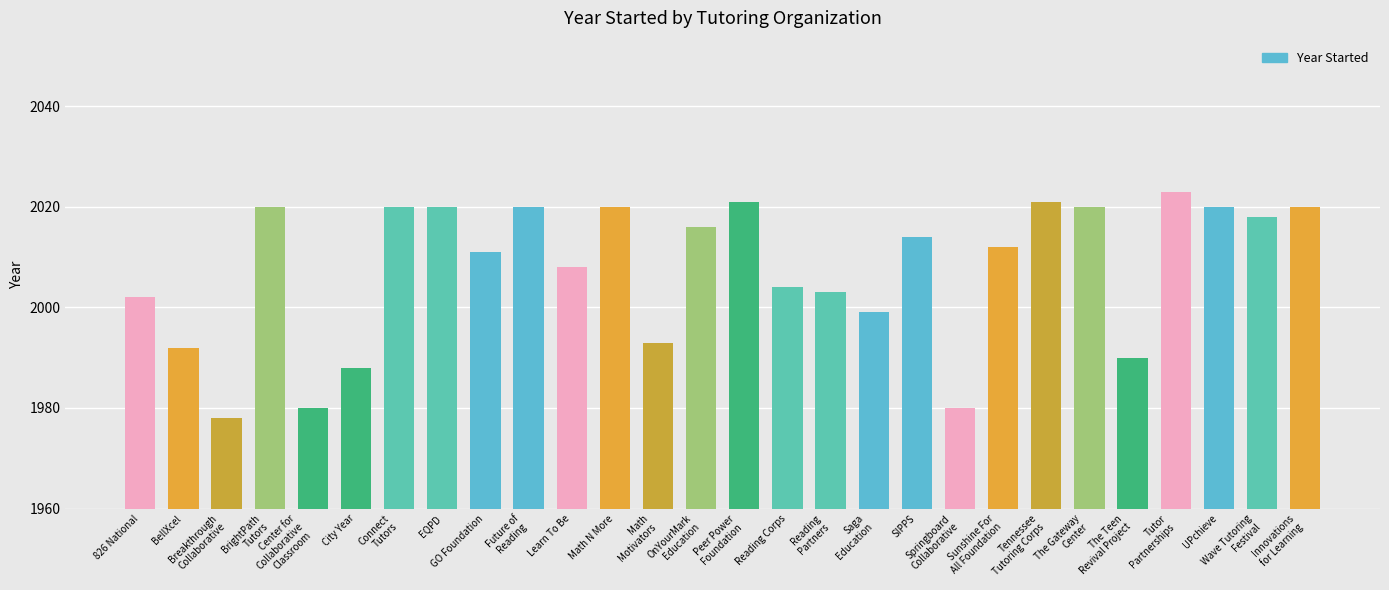

What is the label of the 13th bar from the right?

Reading Corps